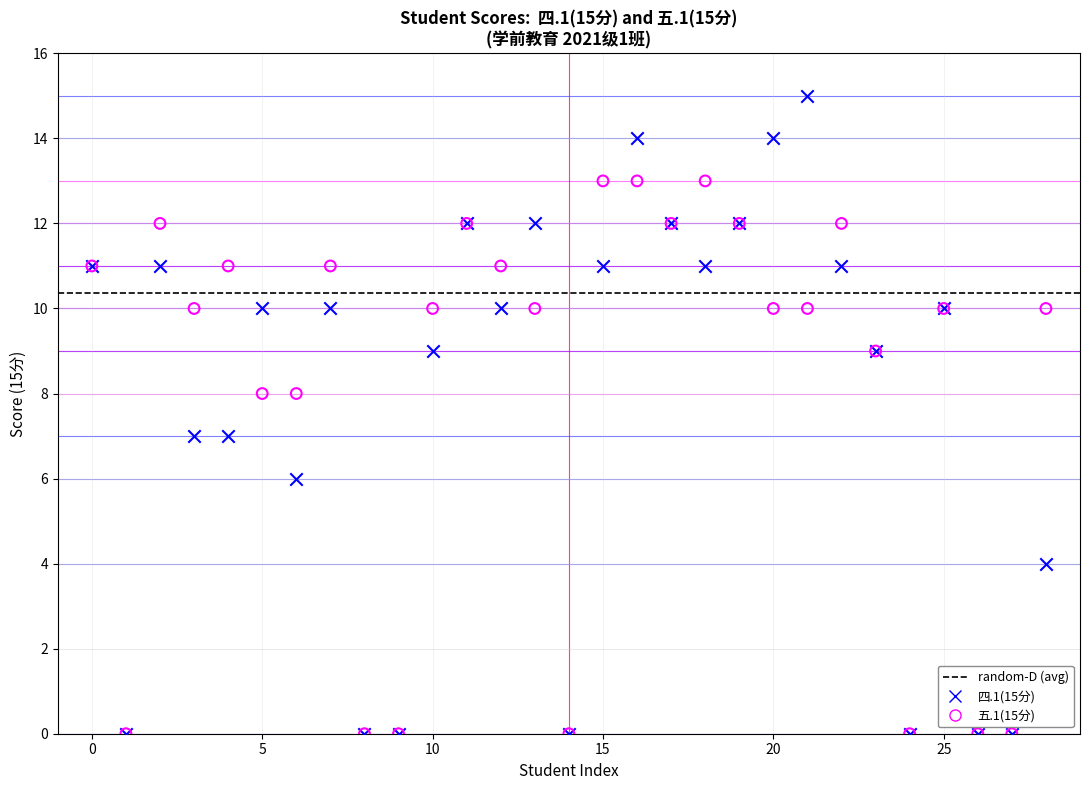

Which series has the largest Y range (max minus min)?

四.1(15分)